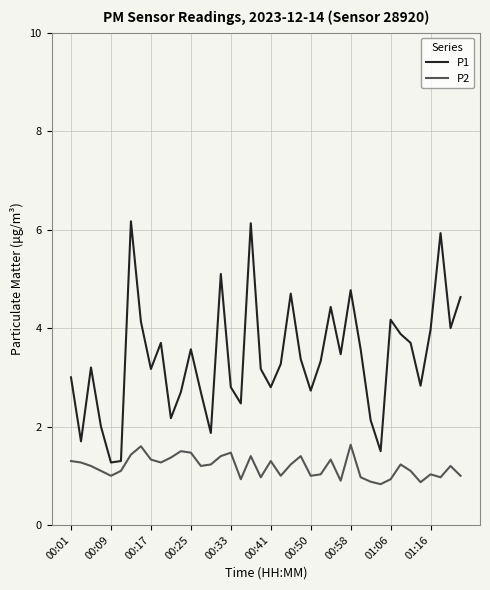

Which series has the largest total across all categories?

P1